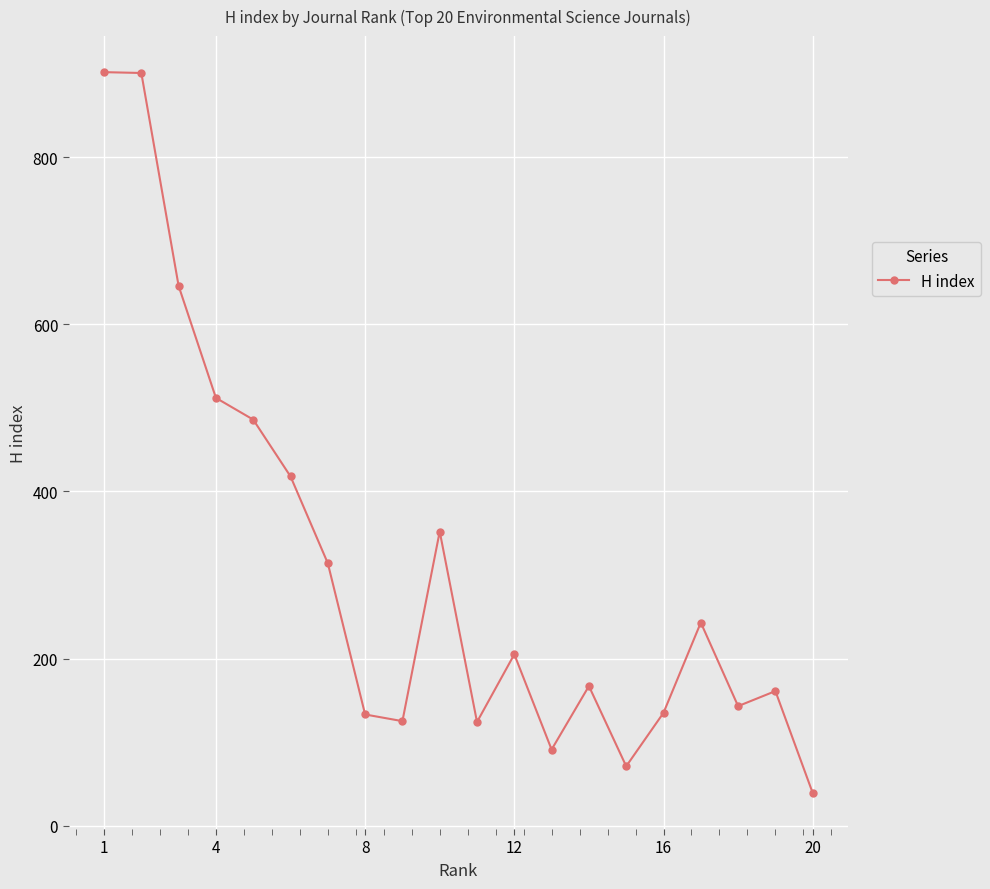

What is the minimum value shown in the chart?

39